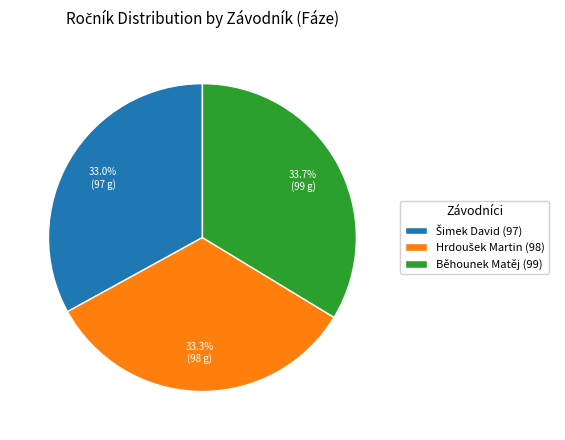

How much of the chart is everything except Běhounek Matěj (99)?

66.3%